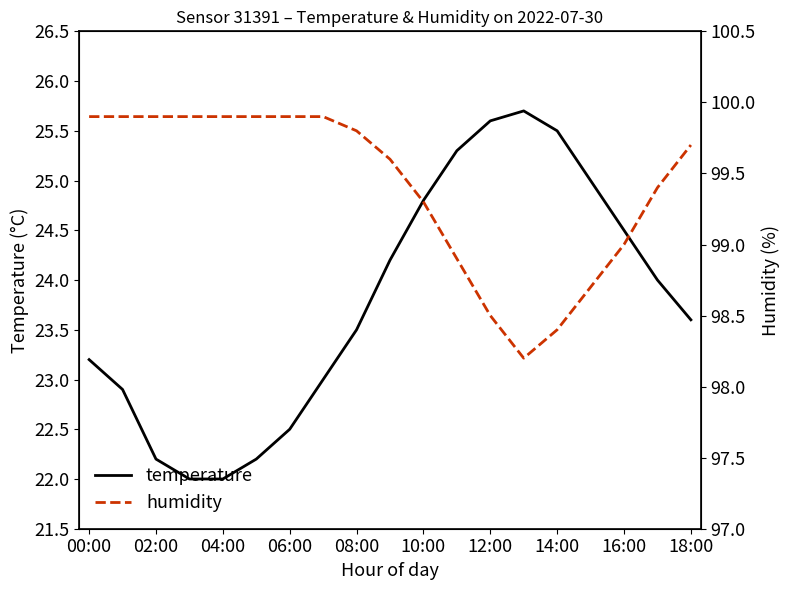

What is the highest value of the temperature series?

25.7